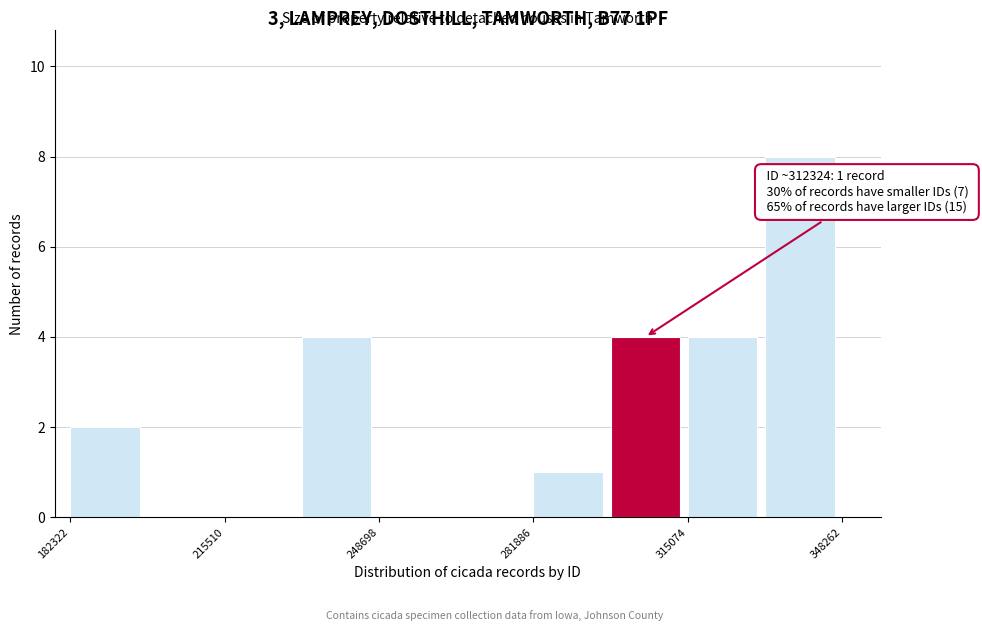

Around what value on the x-axis is the tallest bar? Give the approximate position of its centre, as read against the axis.

340000